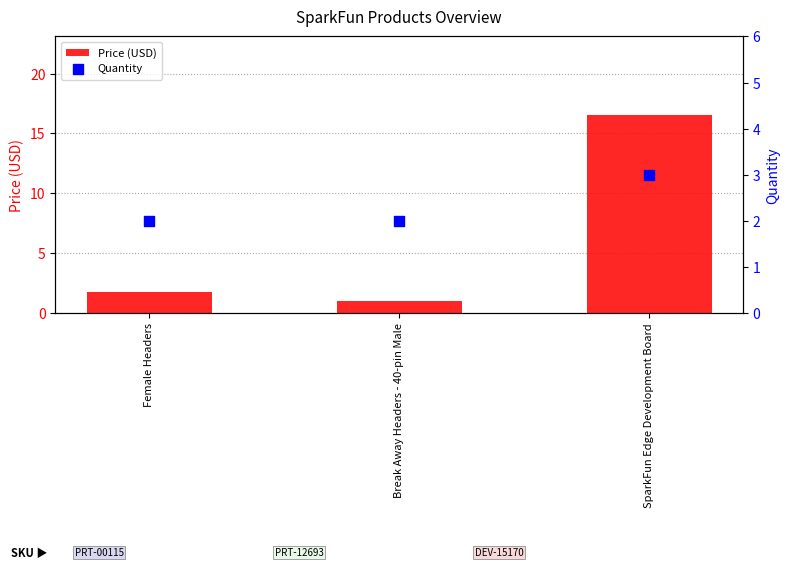

What are all the series names shown in the legend?

Price (USD), Quantity